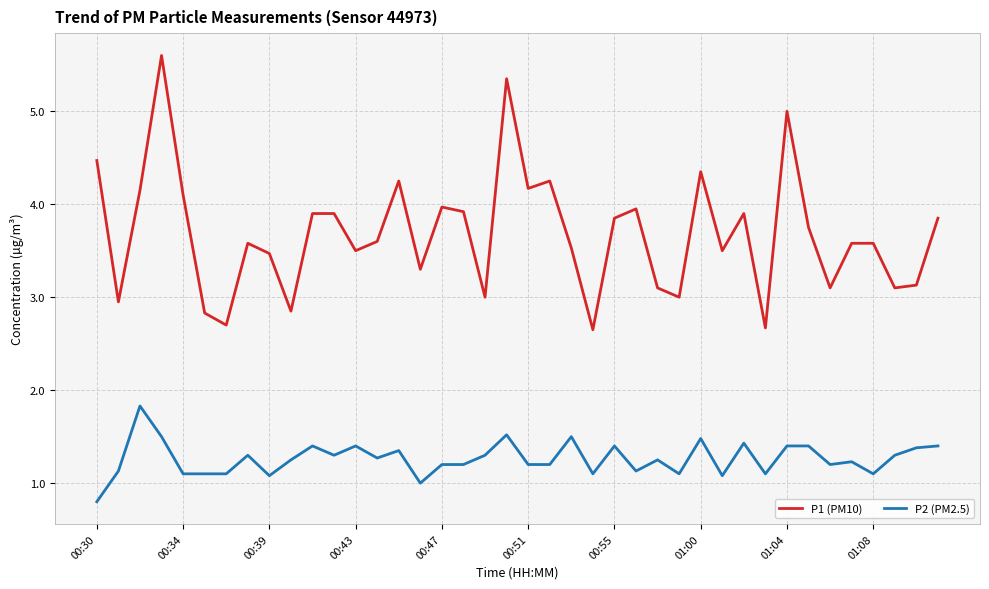

What is the maximum value shown in the chart?

5.6